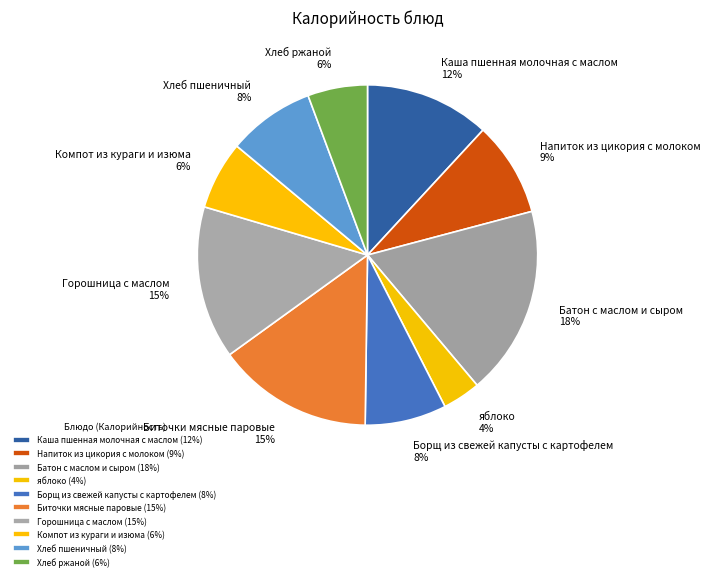

To the nearest percent, what is the combined percentage of Хлеб пшеничный and Батон с маслом и сыром?

26%